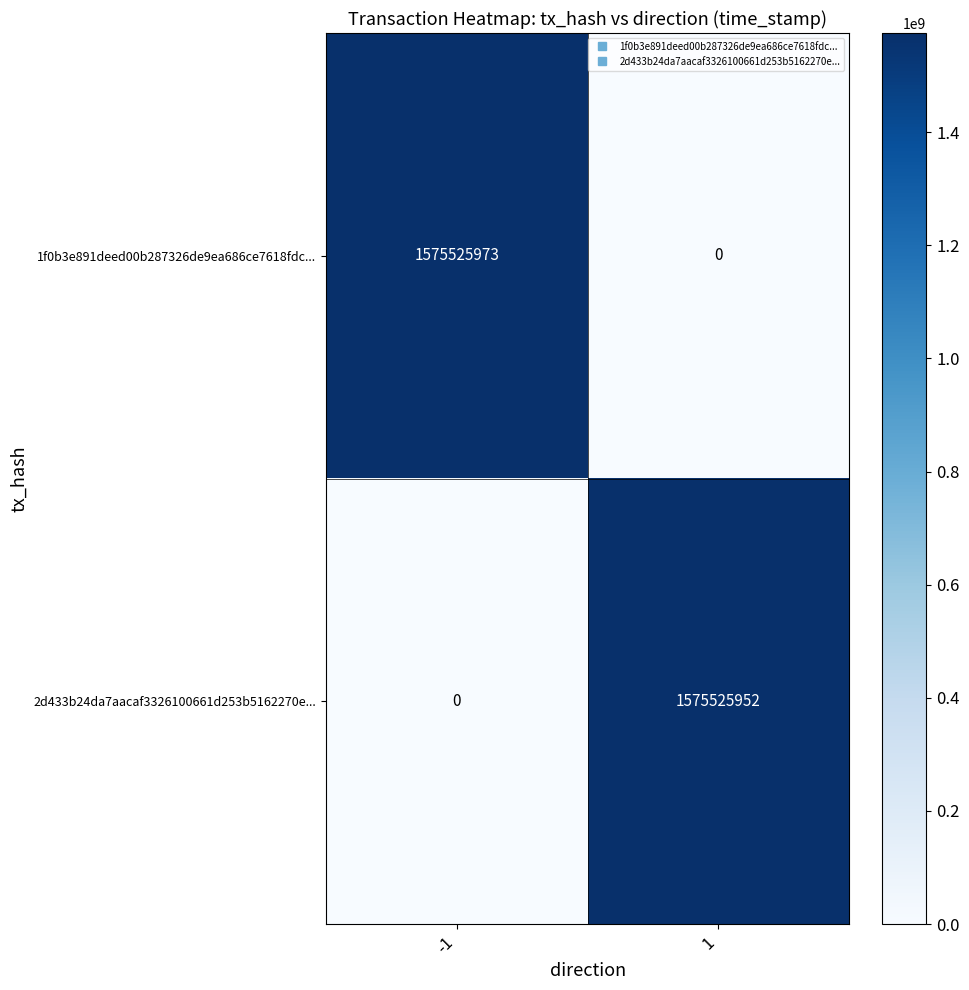

What is the sum of the 2d433b24da7aacaf3326100661d253b5162270e... values at -1 and 1?

1575525952